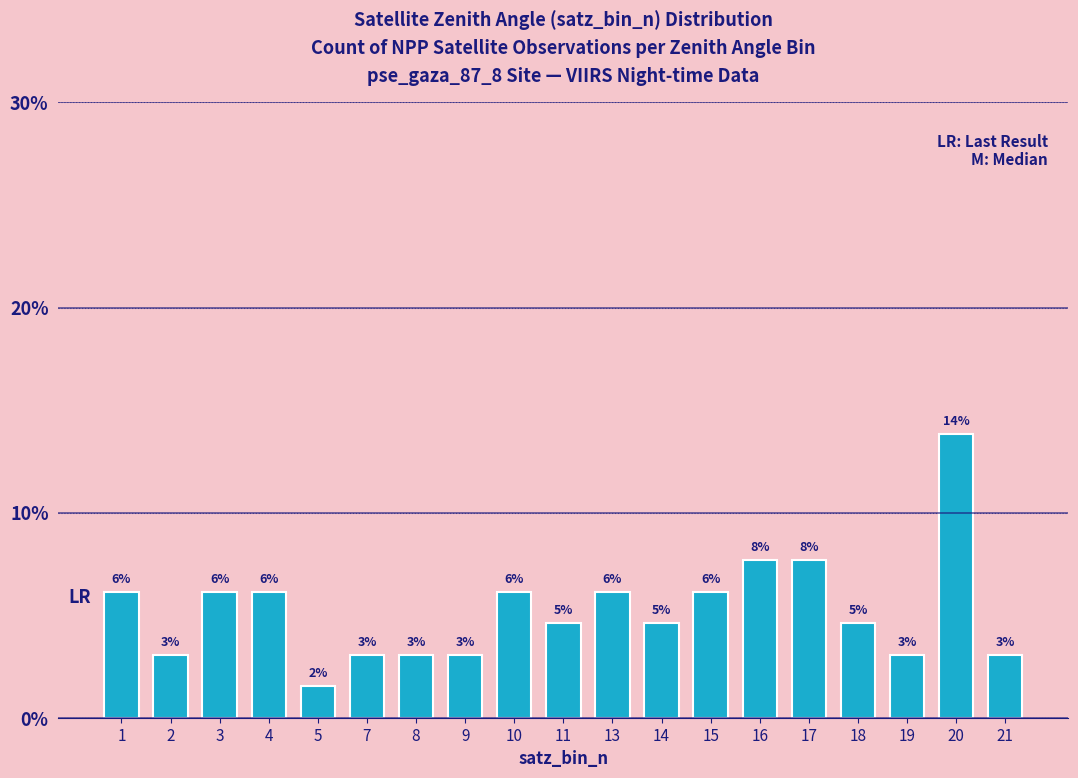

Does the chart contain any negative values?

No